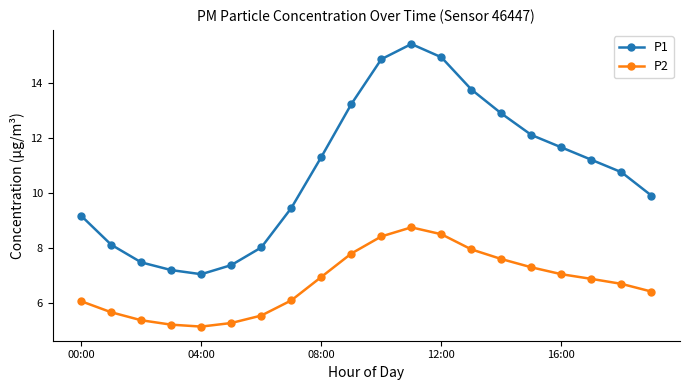

Which series has the largest total across all categories?

P1